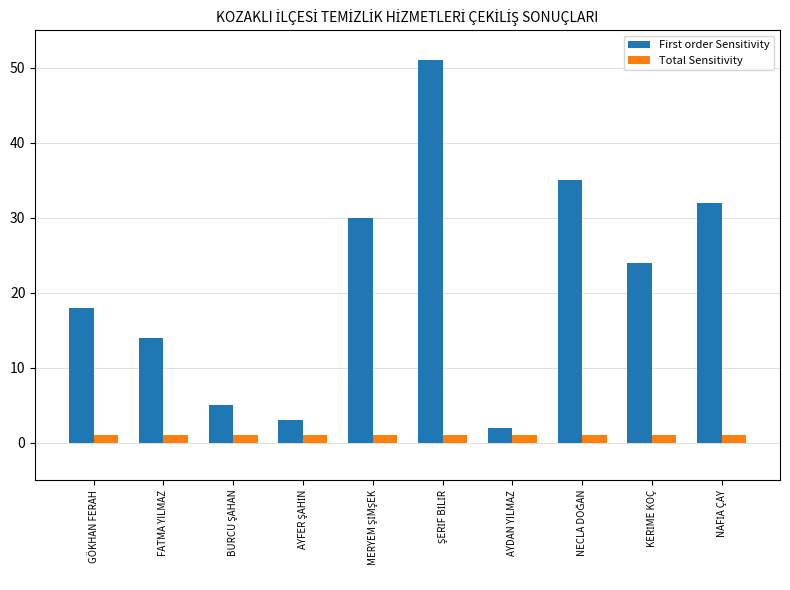

What is the difference between the maximum and minimum values in the First order Sensitivity series?

49